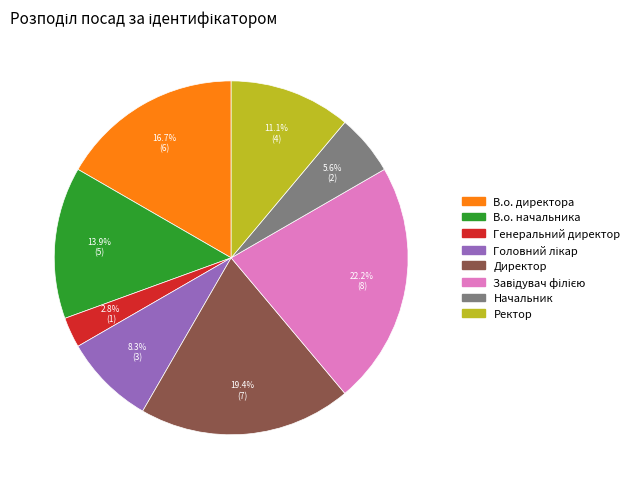

To the nearest percent, what percentage of the pie is Начальник?

6%